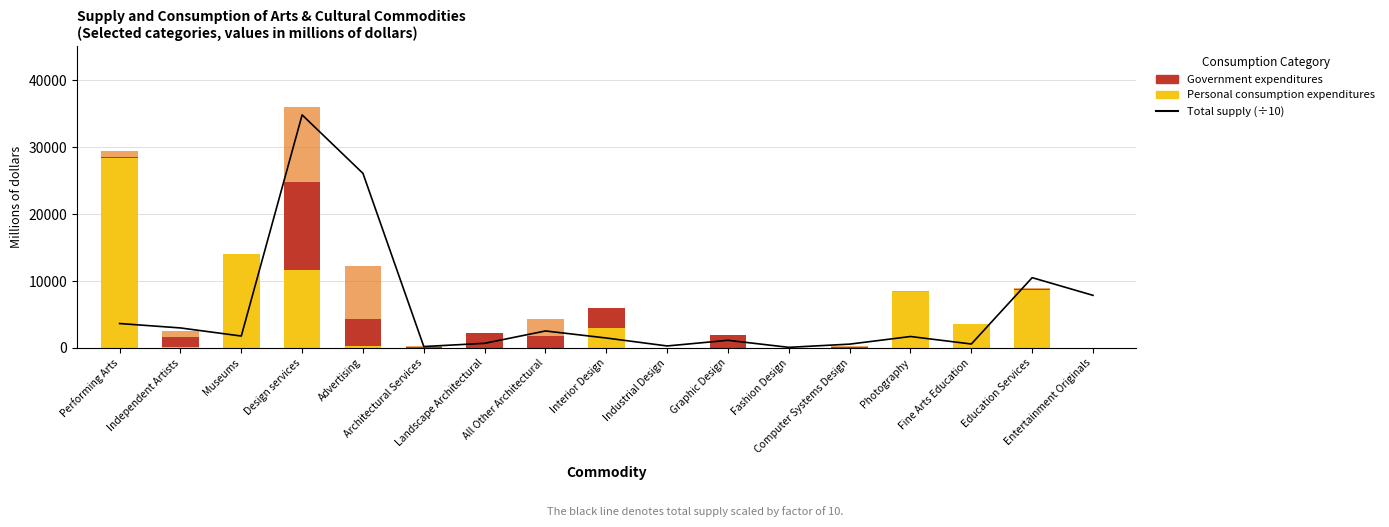

Is it true that Personal consumption expenditures equals 12875.2 at Landscape Architectural?

False